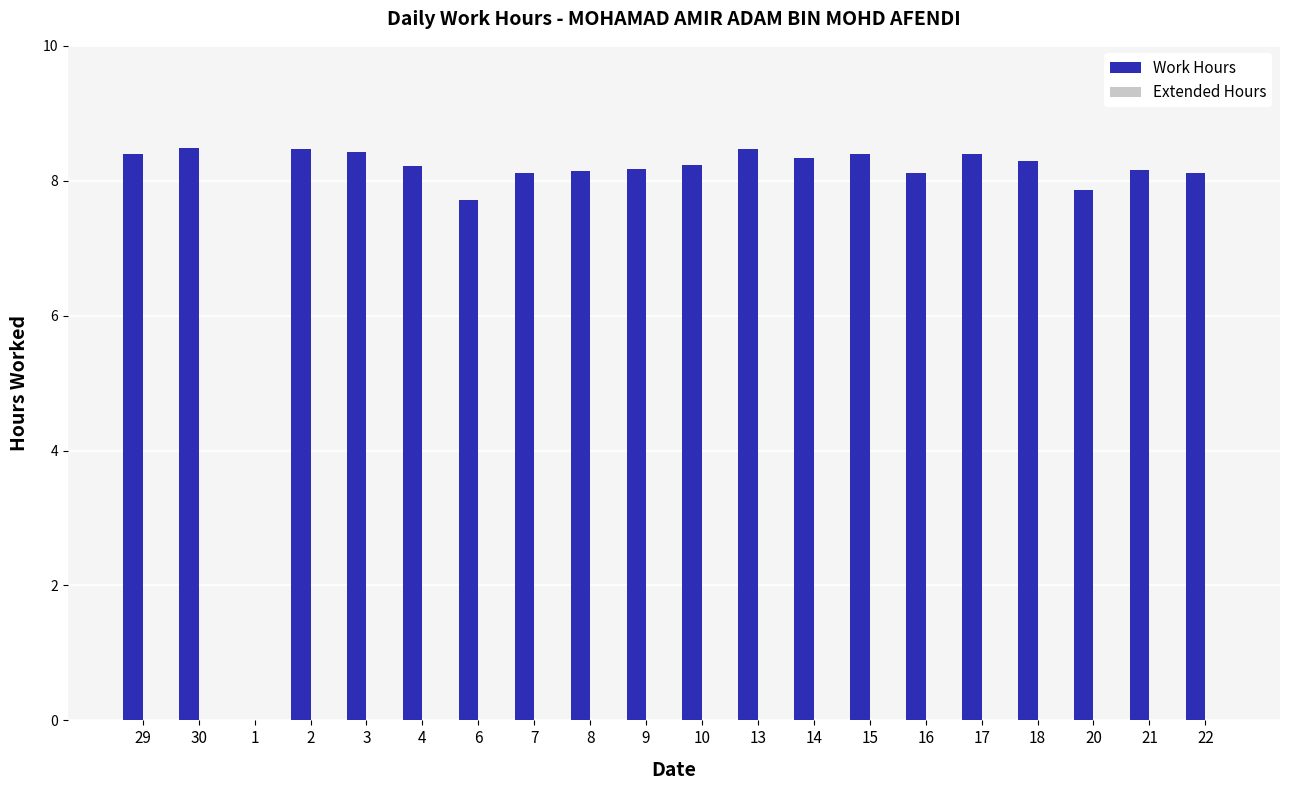

At which label does the data first exceed 8?

29